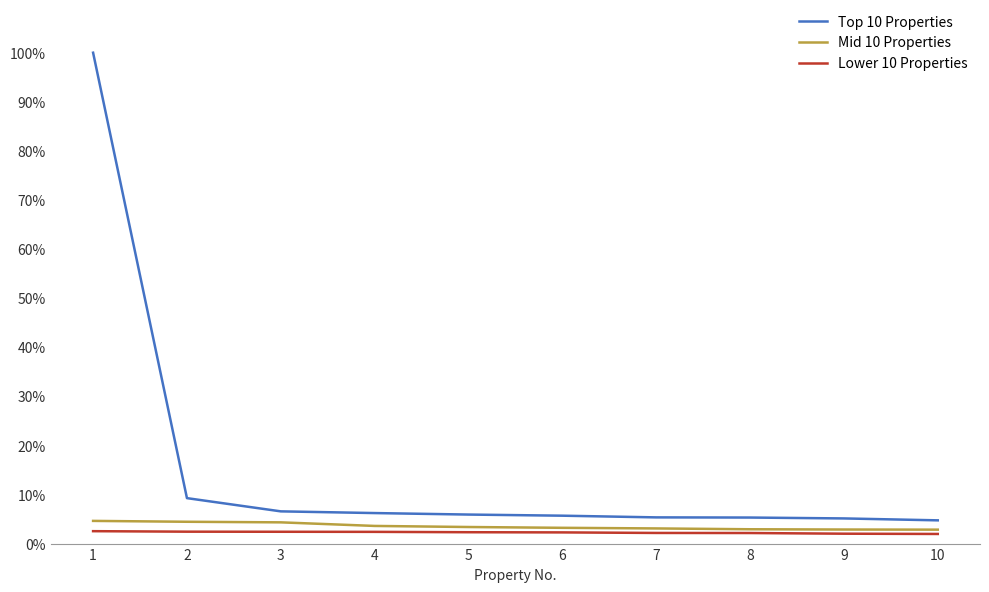

Where does the Lower 10 Properties series first go above 2?

1